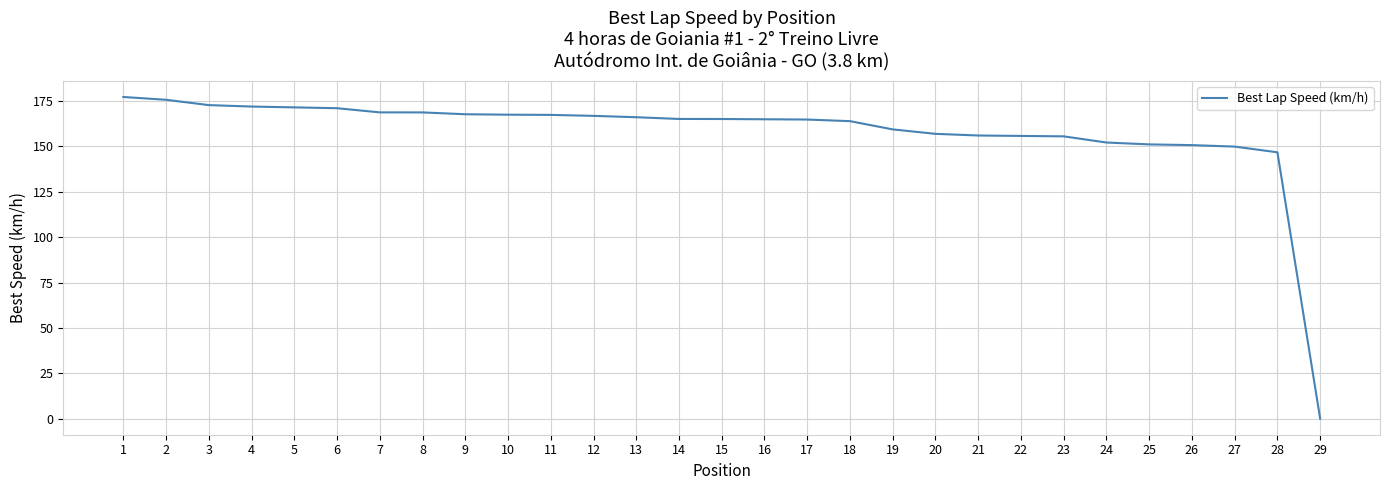

How many lines are shown in the chart?

1